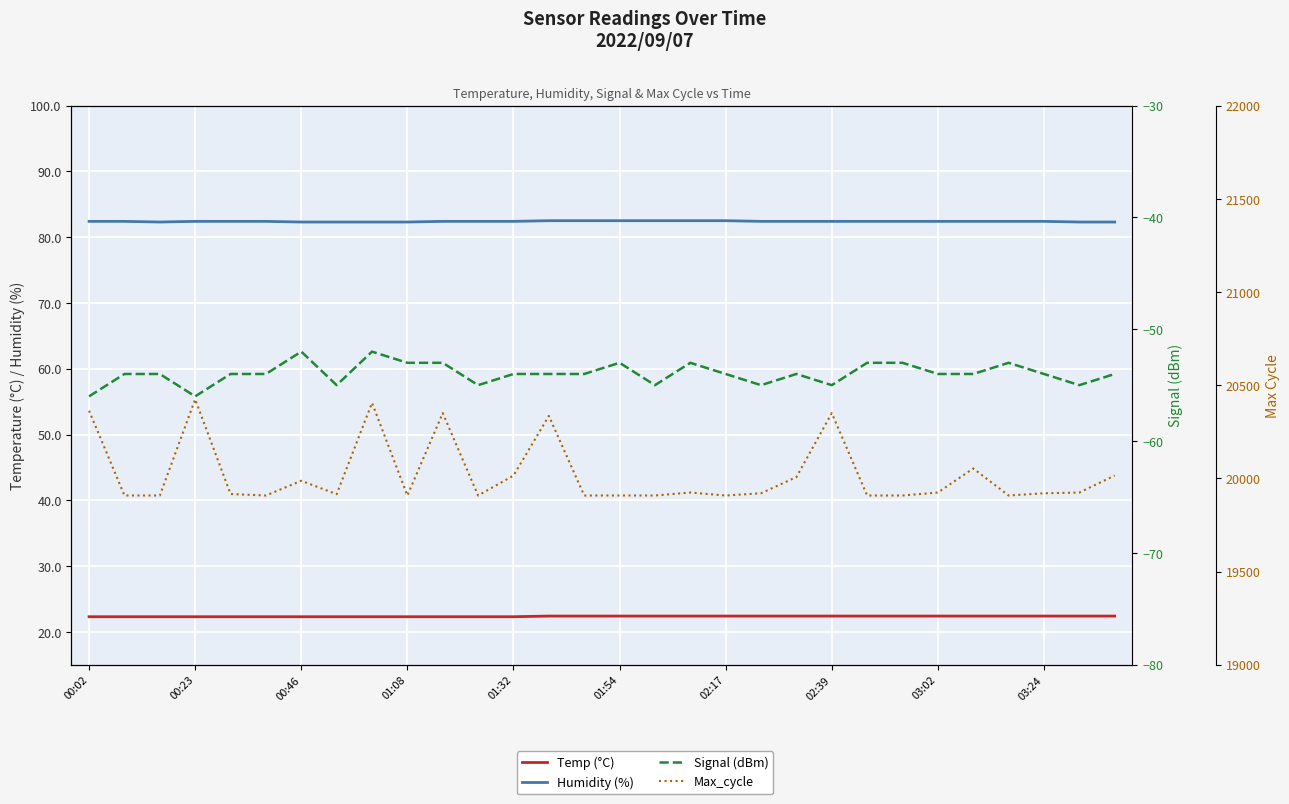

What is the difference between the maximum and second lowest values in the Humidity (%) series?

0.2